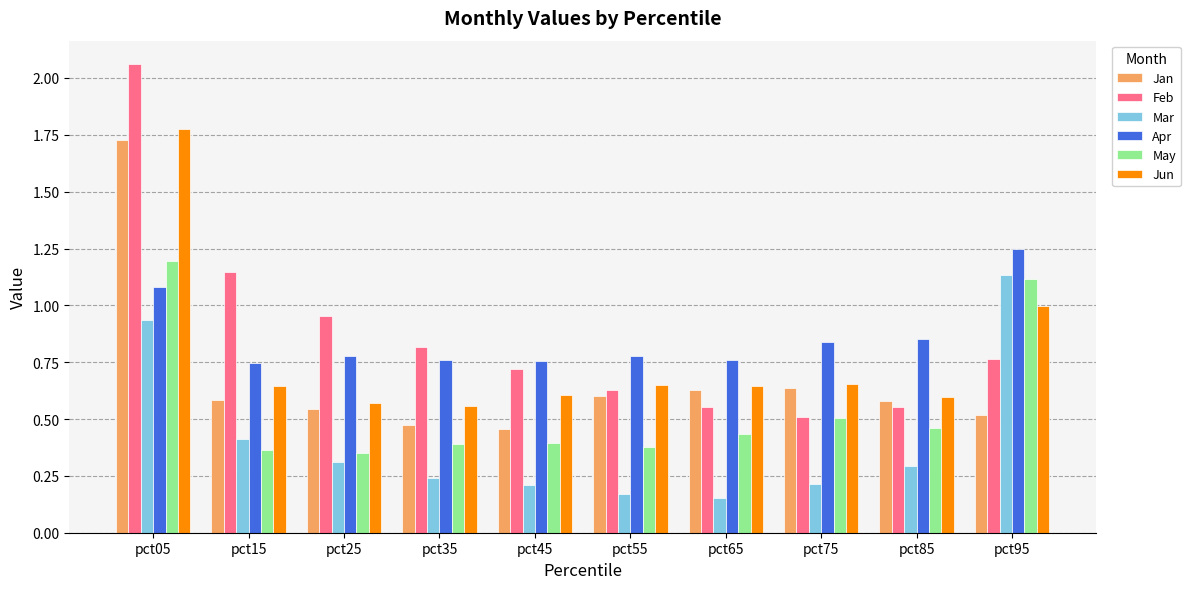

What are all the series names shown in the legend?

Jan, Feb, Mar, Apr, May, Jun